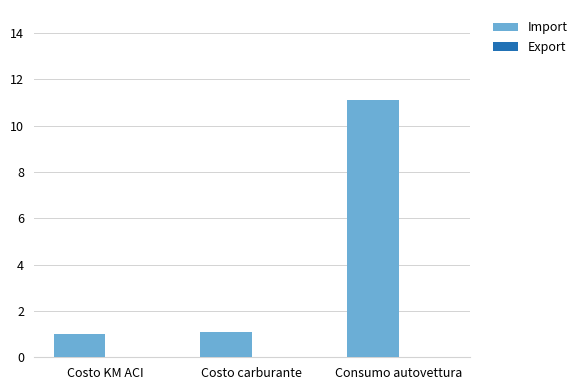

Count the number of categories in the chart.

3